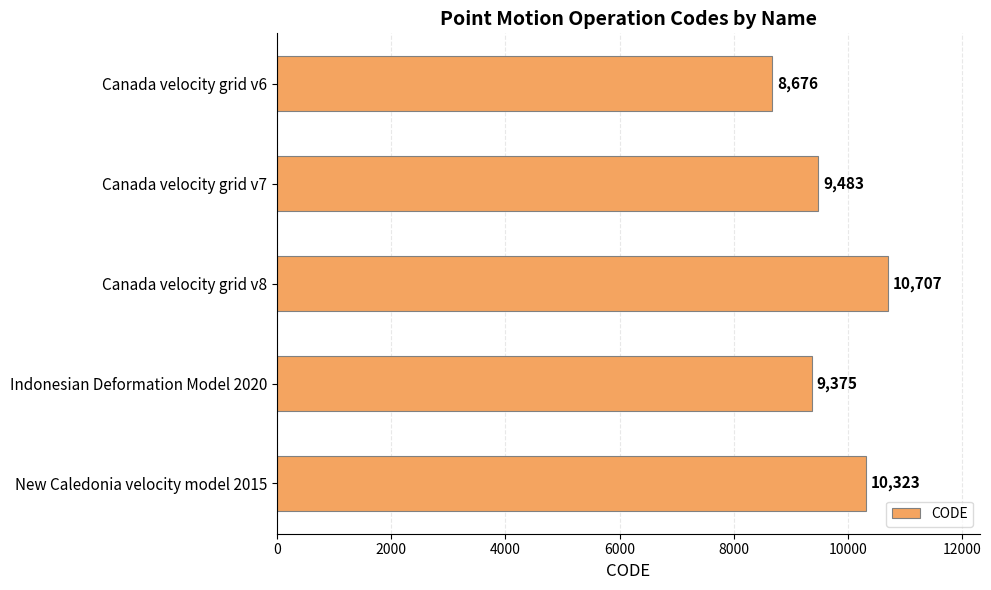

Where is the data nearest to the value 9691?

Canada velocity grid v7